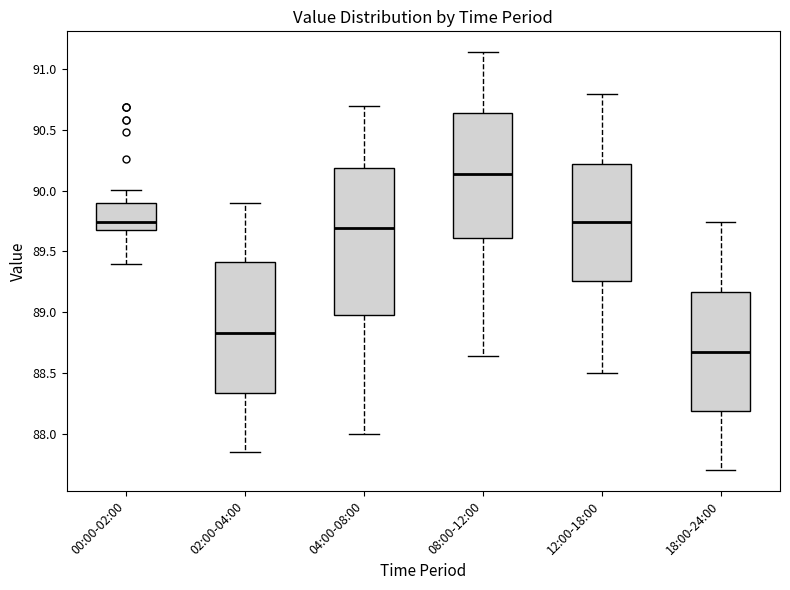

Where does the upper whisker of the box for 08:00-12:00 end on the y-axis? The values are not printed on the chart, so give them approximately, as read against the axis.

91.15